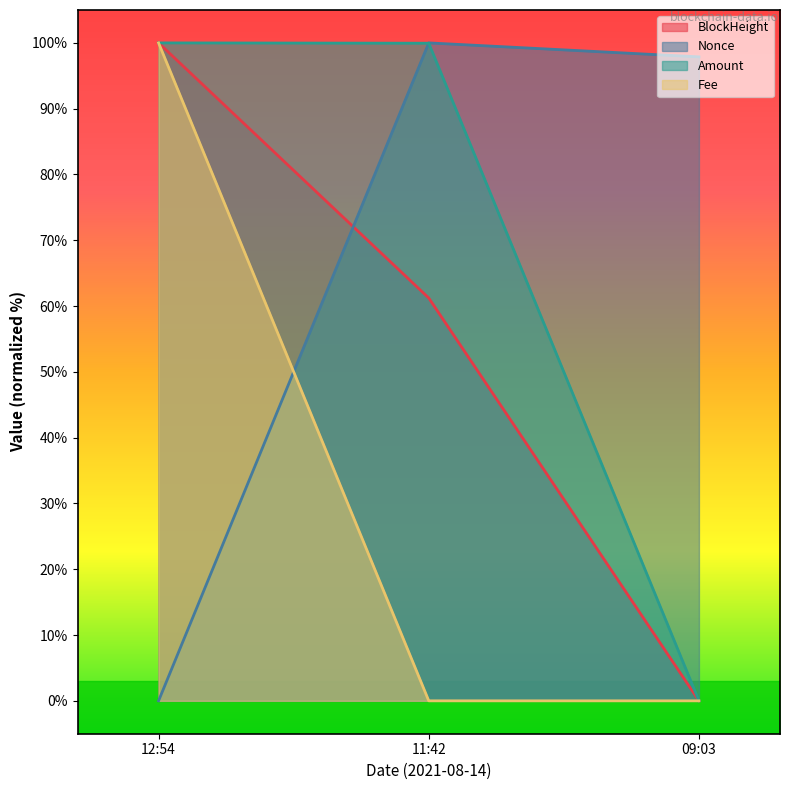

List the labels in order of BlockHeight value, smallest first.

09:03, 11:42, 12:54